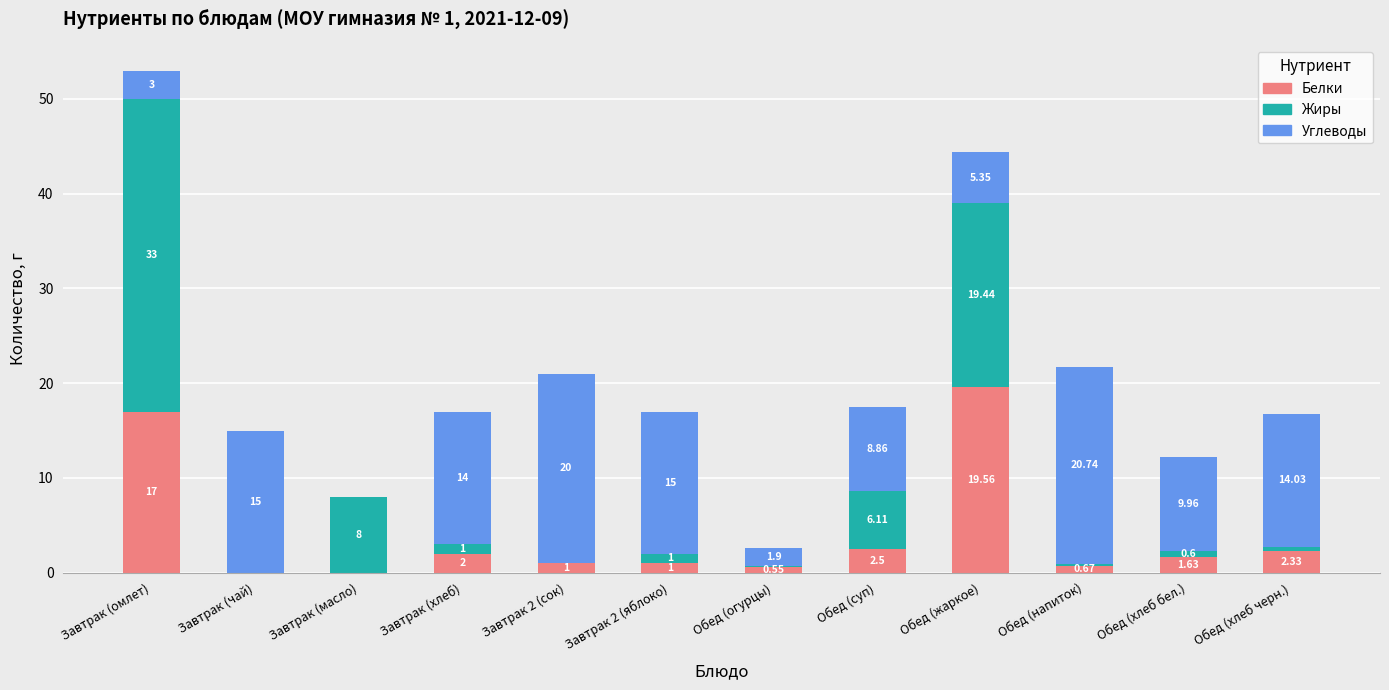

How many data points does each series have?

12